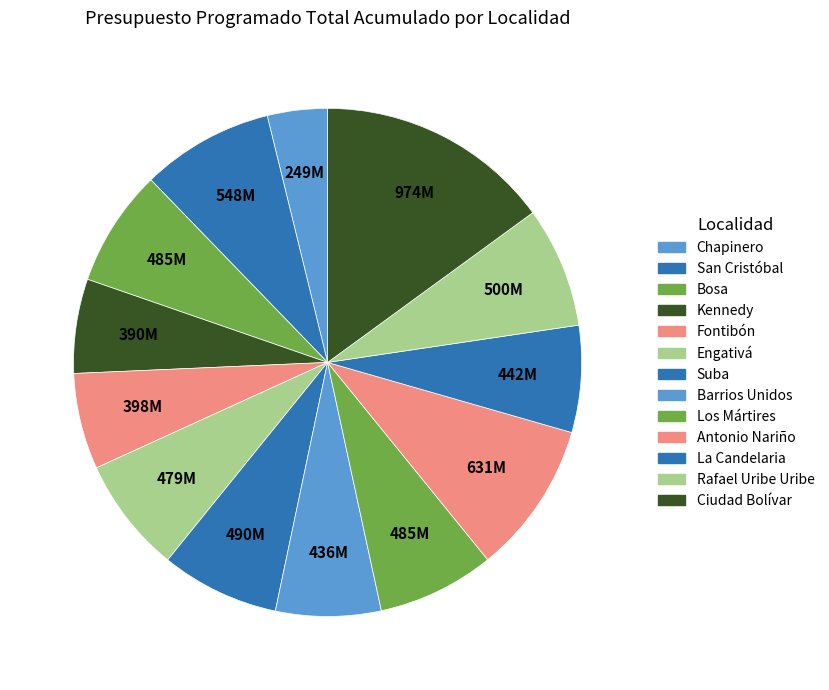

Count the number of slices in the pie.

13